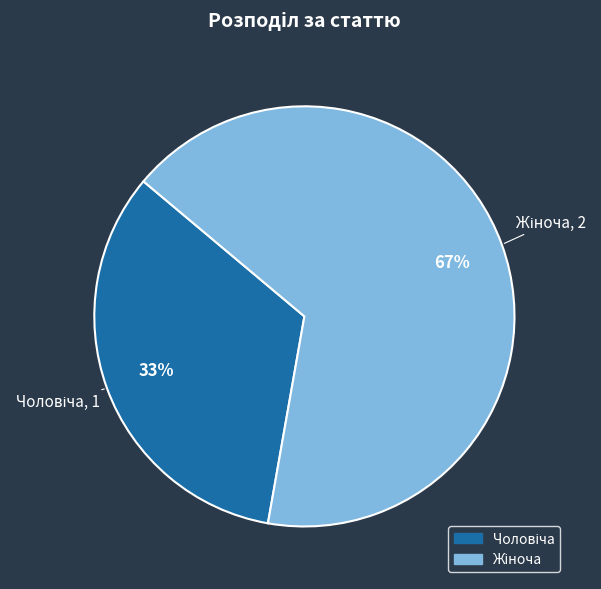

To the nearest percent, what is the average slice percentage?

50%